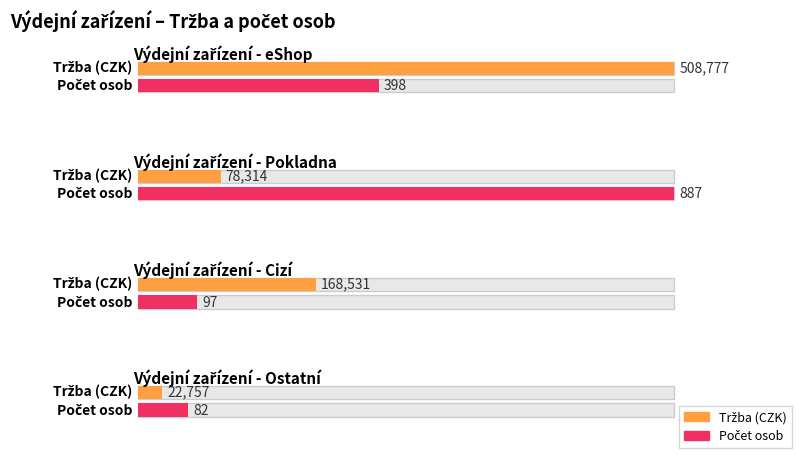

What is the lowest value of the Tržba series?

22757